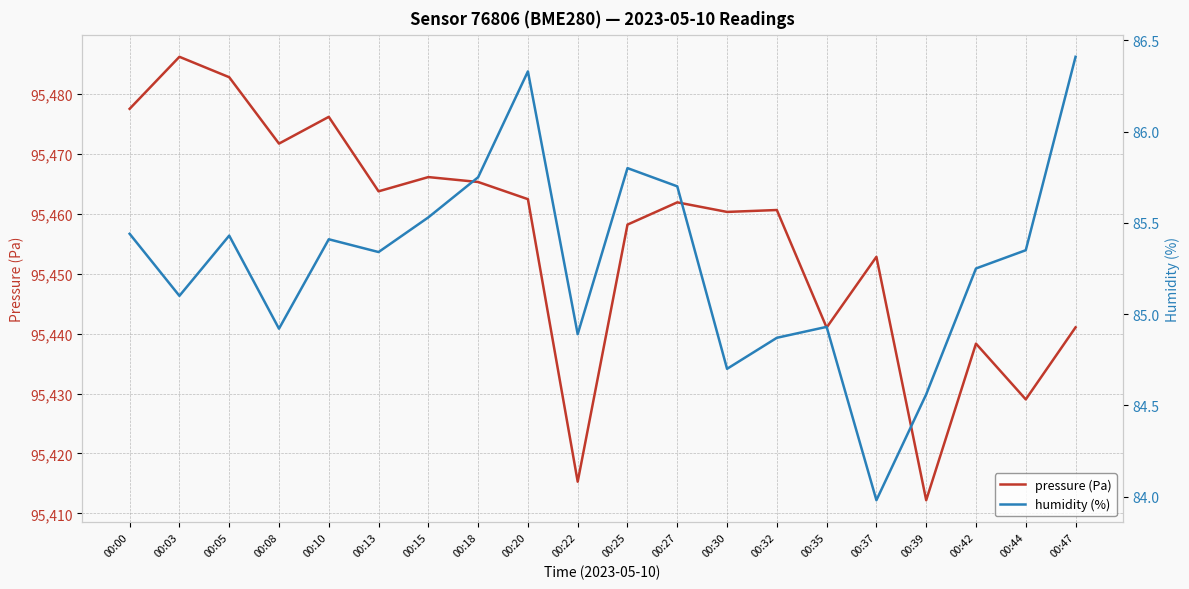

Reading right to left, list all the values displayed in this chart.

pressure (Pa): 00:47=95441.1	00:44=95429.0	00:42=95438.3	00:39=95412.2	00:37=95452.8	00:35=95441.0	00:32=95460.7	00:30=95460.3	00:27=95461.9	00:25=95458.2	00:22=95415.3	00:20=95462.5	00:18=95465.3	00:15=95466.2	00:13=95463.8	00:10=95476.2	00:08=95471.8	00:05=95482.8	00:03=95486.2	00:00=95477.6
humidity (%): 00:47=86.4	00:44=85.3	00:42=85.2	00:39=84.6	00:37=84.0	00:35=84.9	00:32=84.9	00:30=84.7	00:27=85.7	00:25=85.8	00:22=84.9	00:20=86.3	00:18=85.8	00:15=85.5	00:13=85.3	00:10=85.4	00:08=84.9	00:05=85.4	00:03=85.1	00:00=85.4